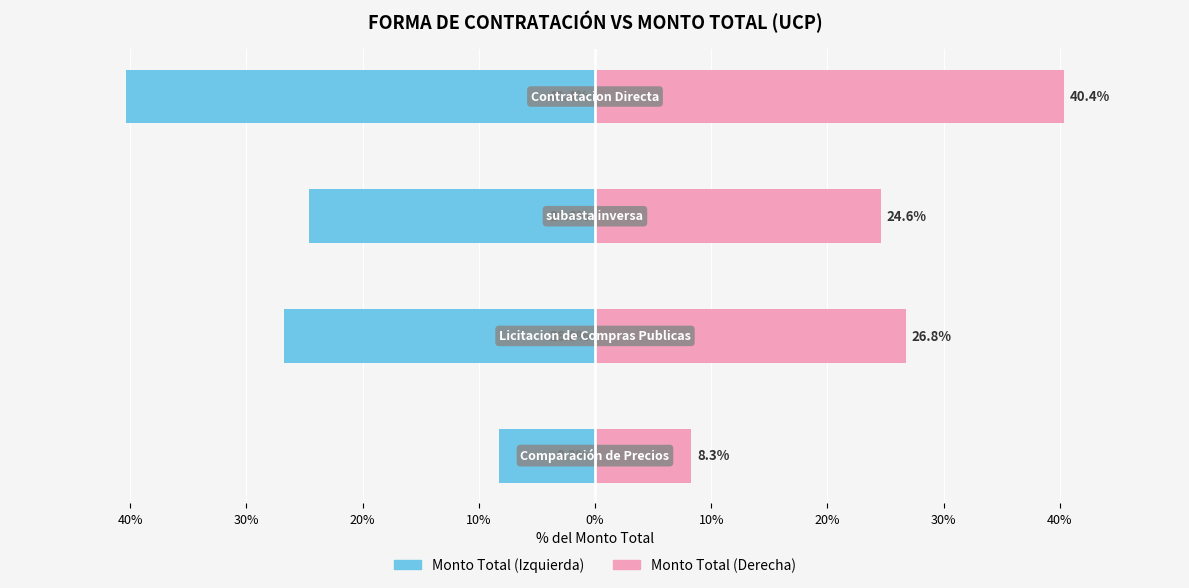

Which series has the widest spread of values?

Monto Total (izq.)